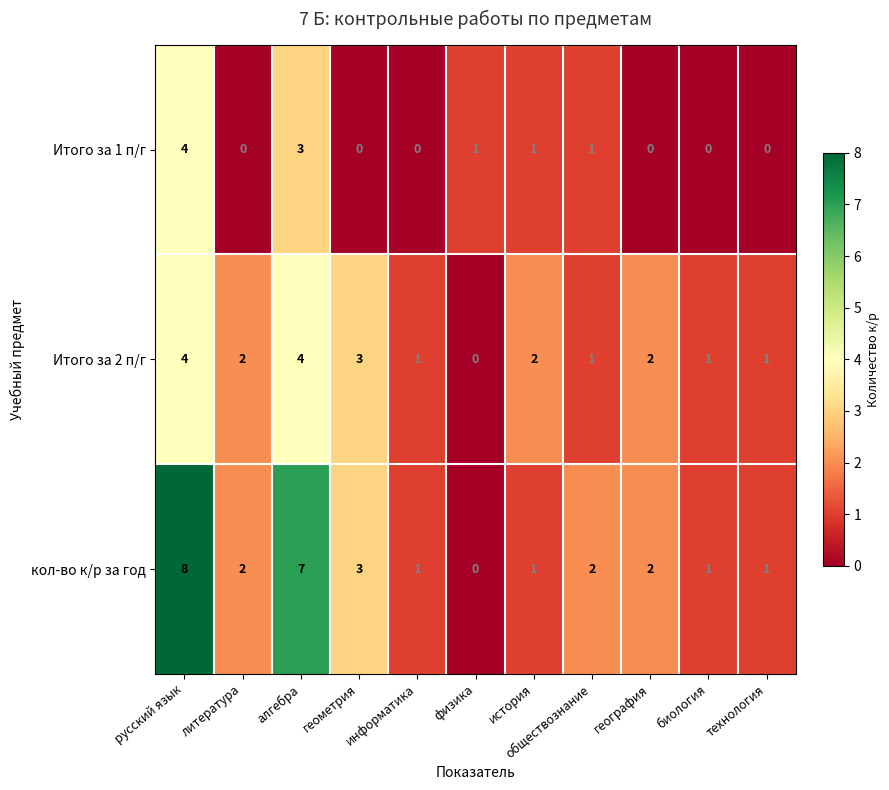

What is the total value across all series at география?

4